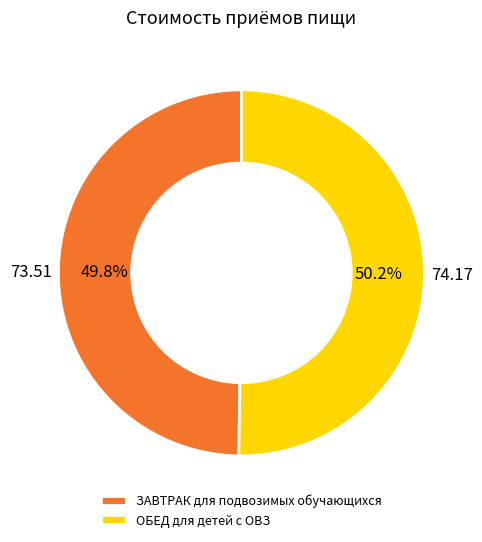

Does any single category account for the majority?

Yes